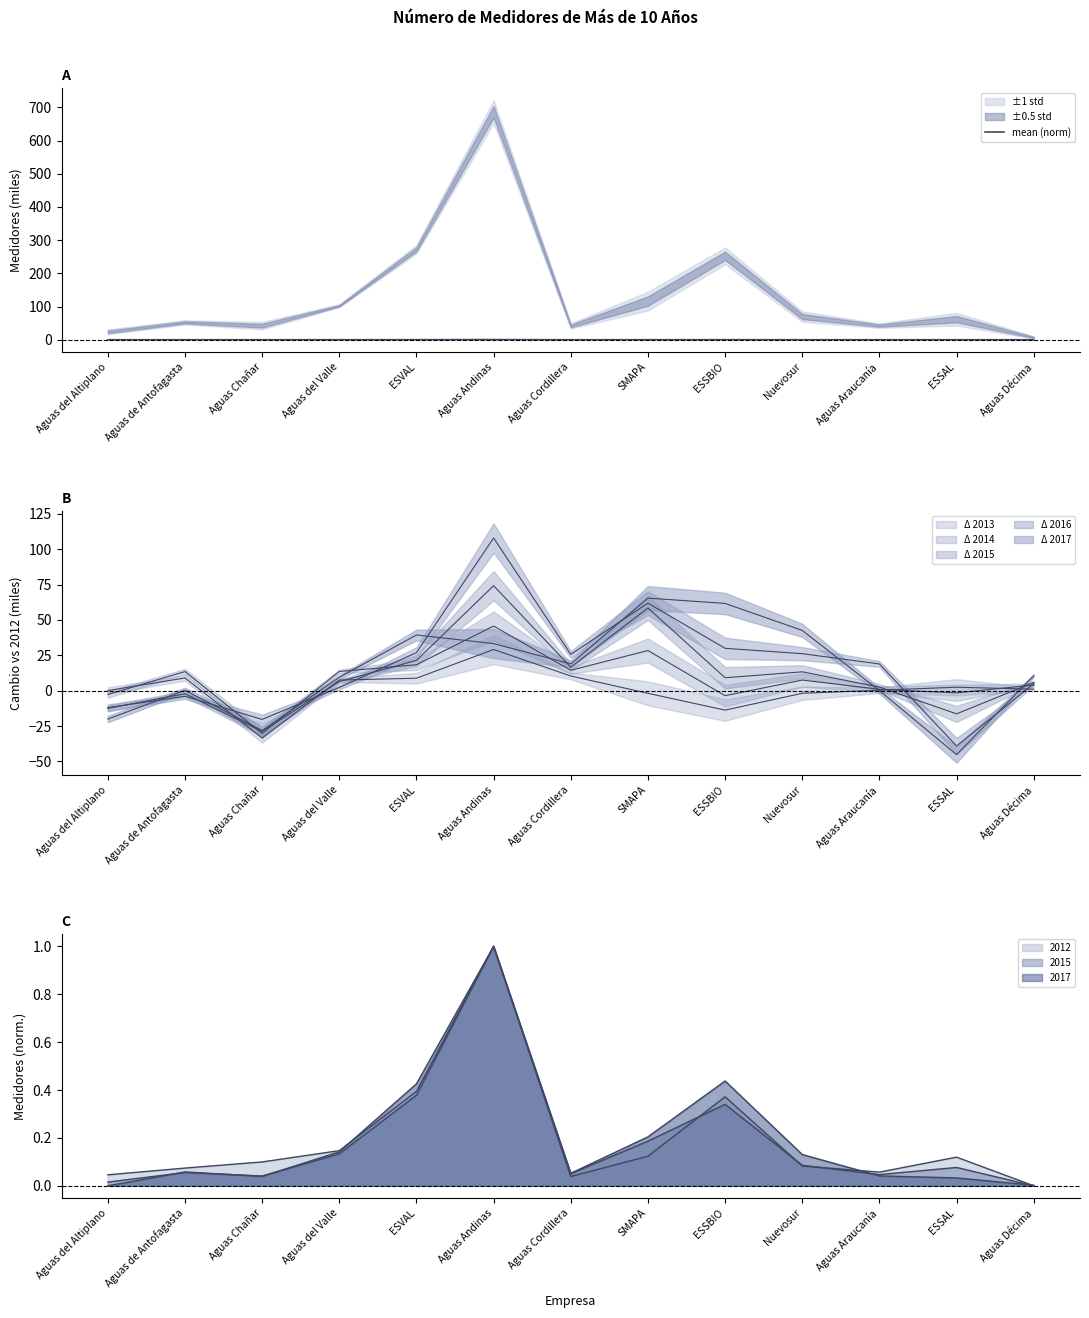

Is this an area chart (filled region under the line)?

No